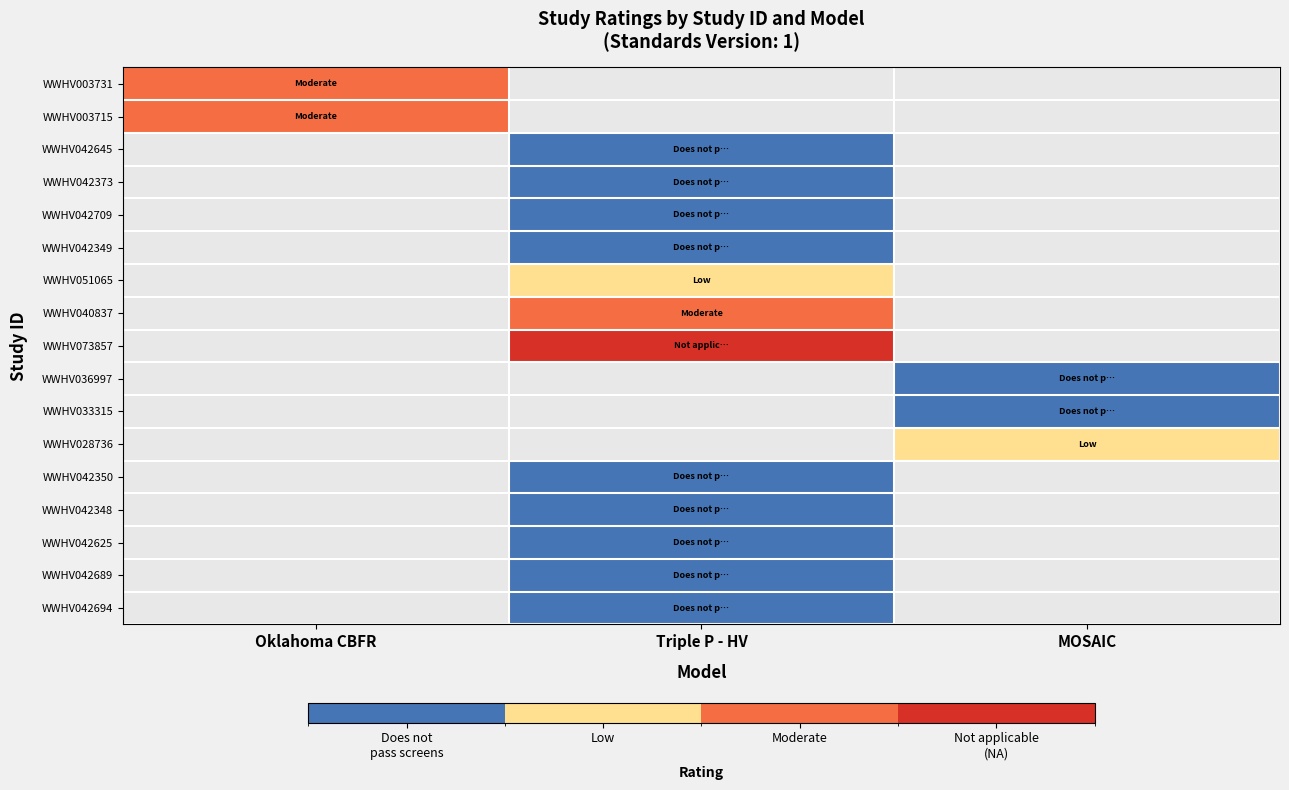

Count the number of categories in the chart.

3